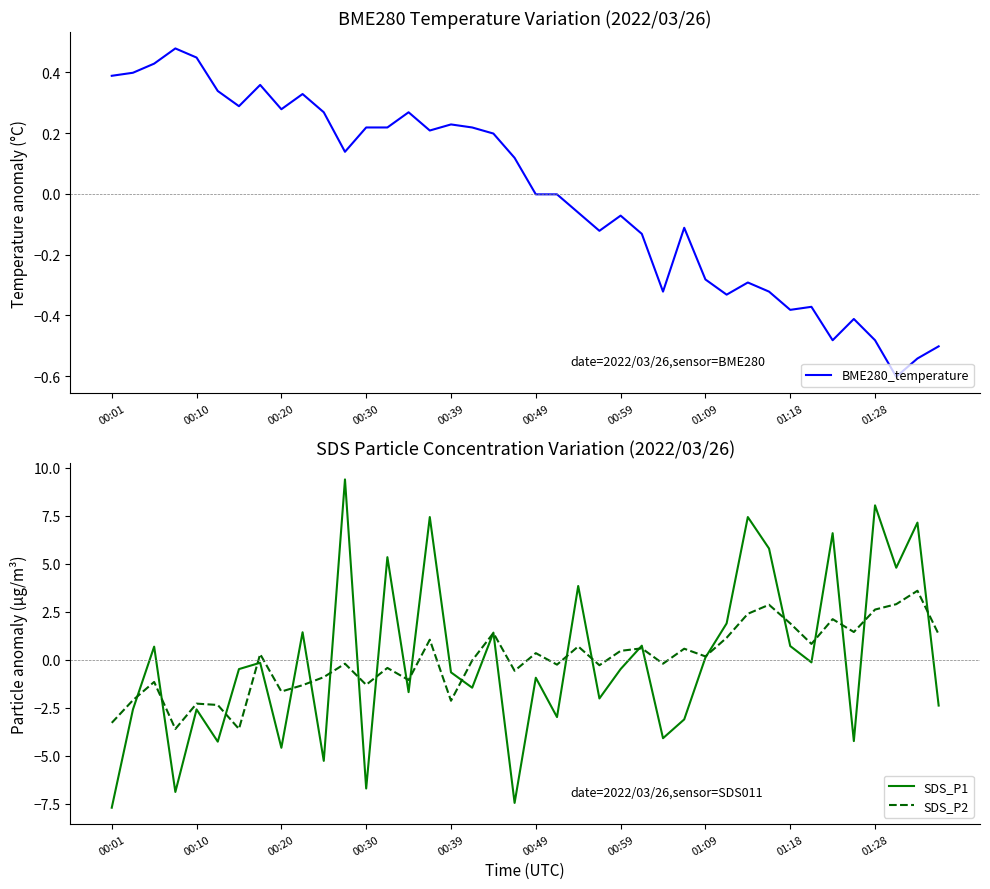

What is the sum of the BME280_temperature values at 21 and 33?

-0.4